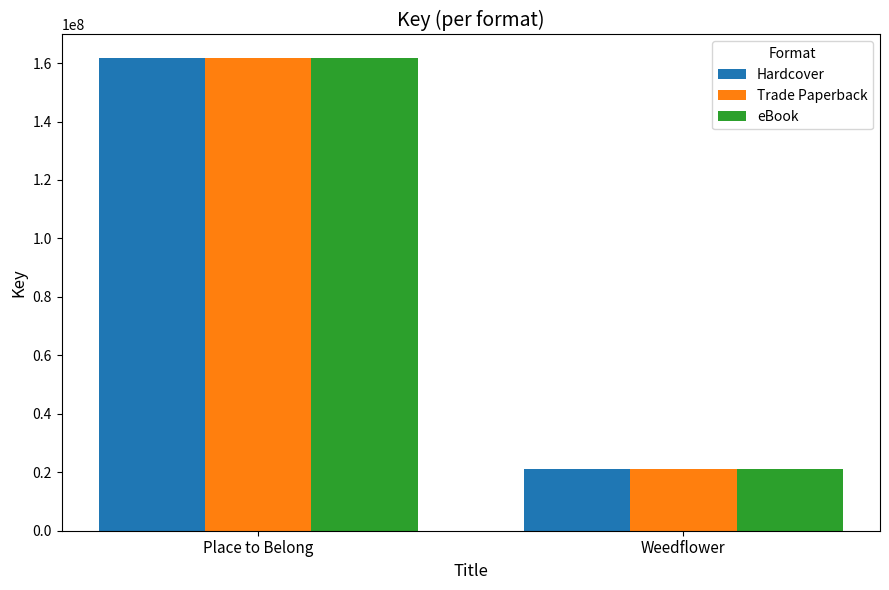

How many groups of bars are there?

2